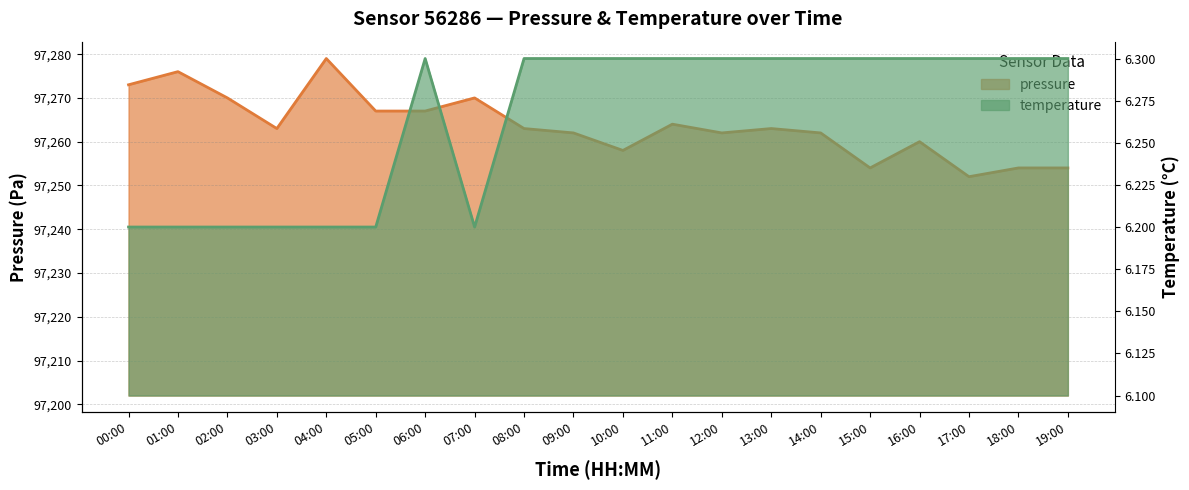

The value of pressure at 10:00 is 134509.9. True or false?

False